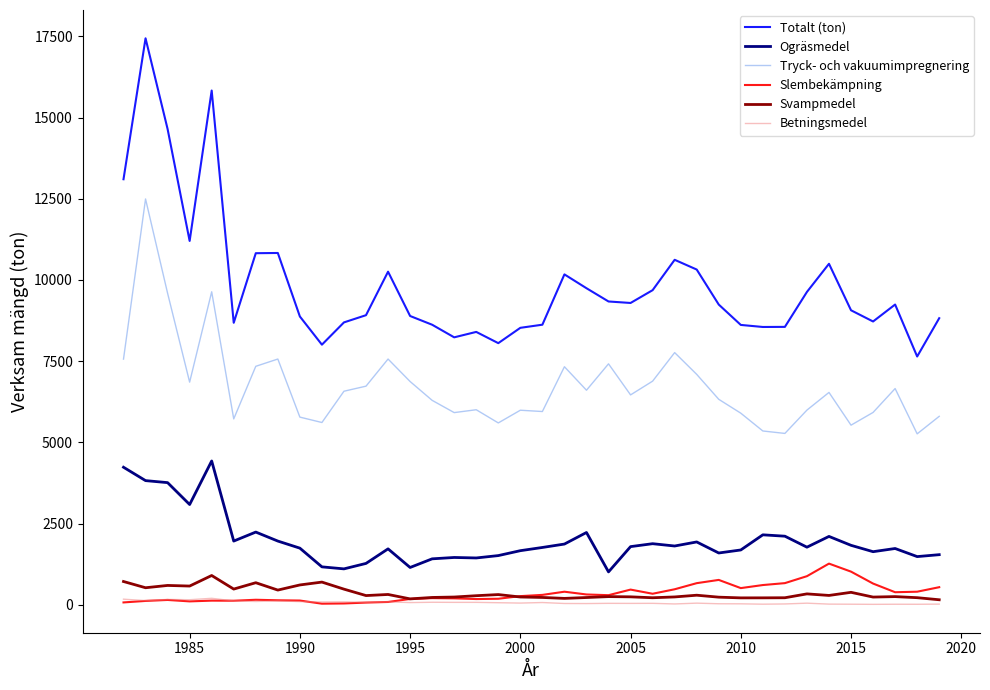

Which series has the widest spread of values?

Totalt (ton)